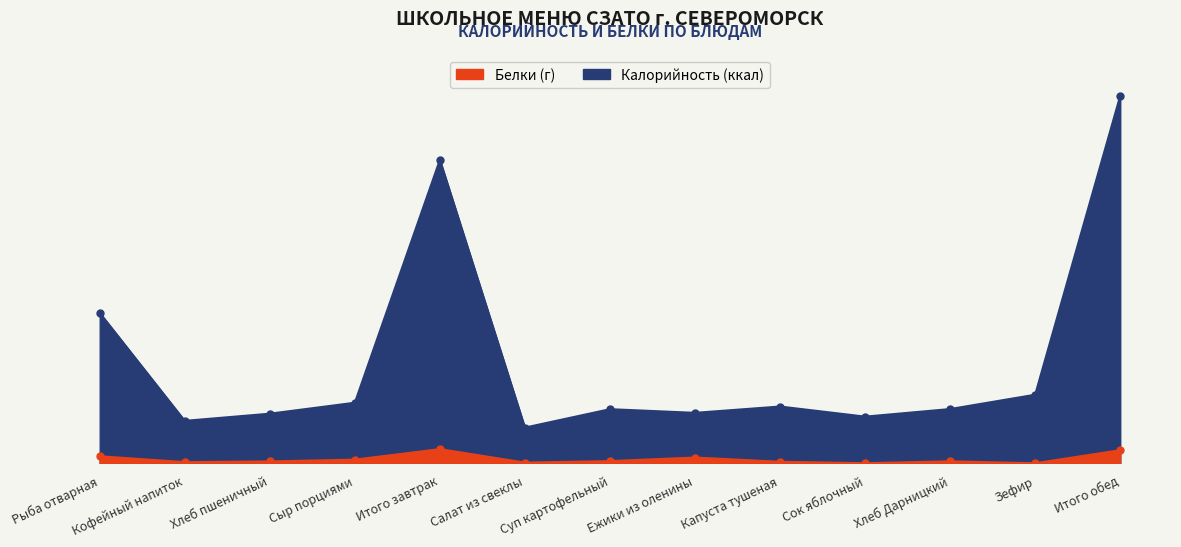

At which label does Белки first exceed 5?

Рыба отварная